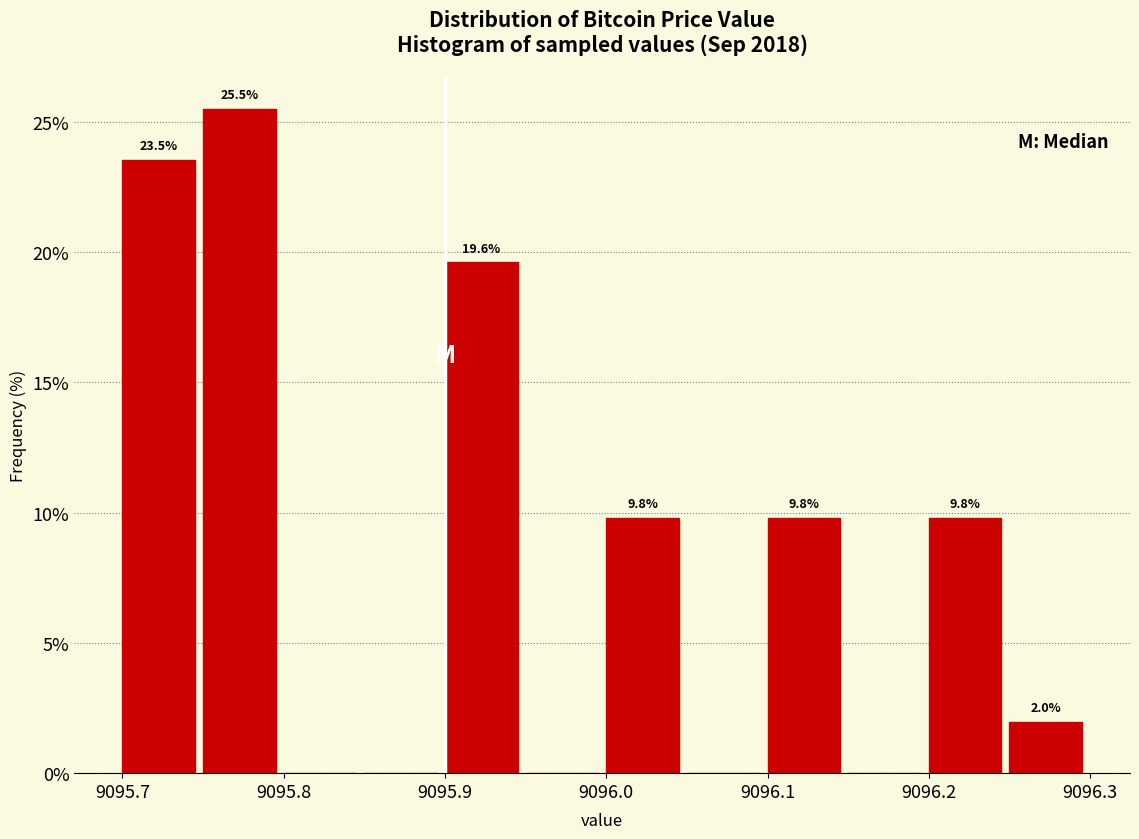

Over which range of the x-axis is the bar tallest?

9095.75 to 9095.80